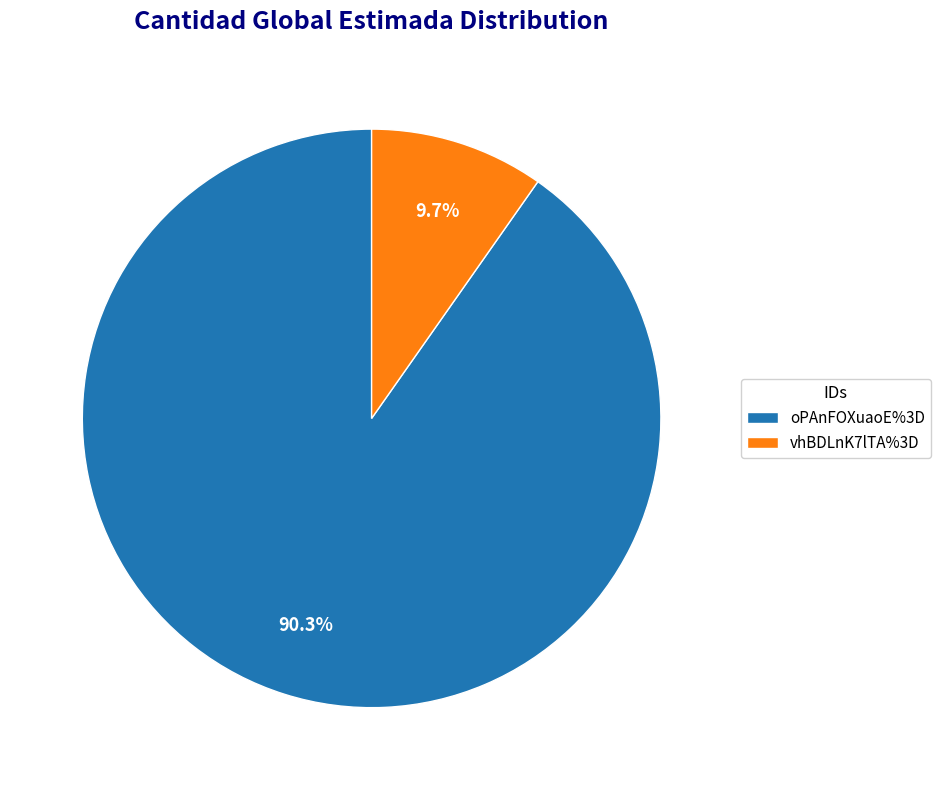

Which has a higher value, oPAnFOXuaoE%3D or vhBDLnK7lTA%3D?

oPAnFOXuaoE%3D